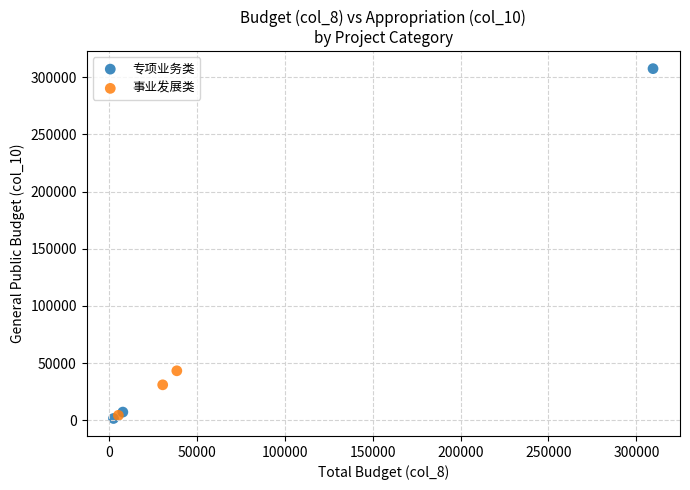

Which series contains the lowest Y value?

专项业务类